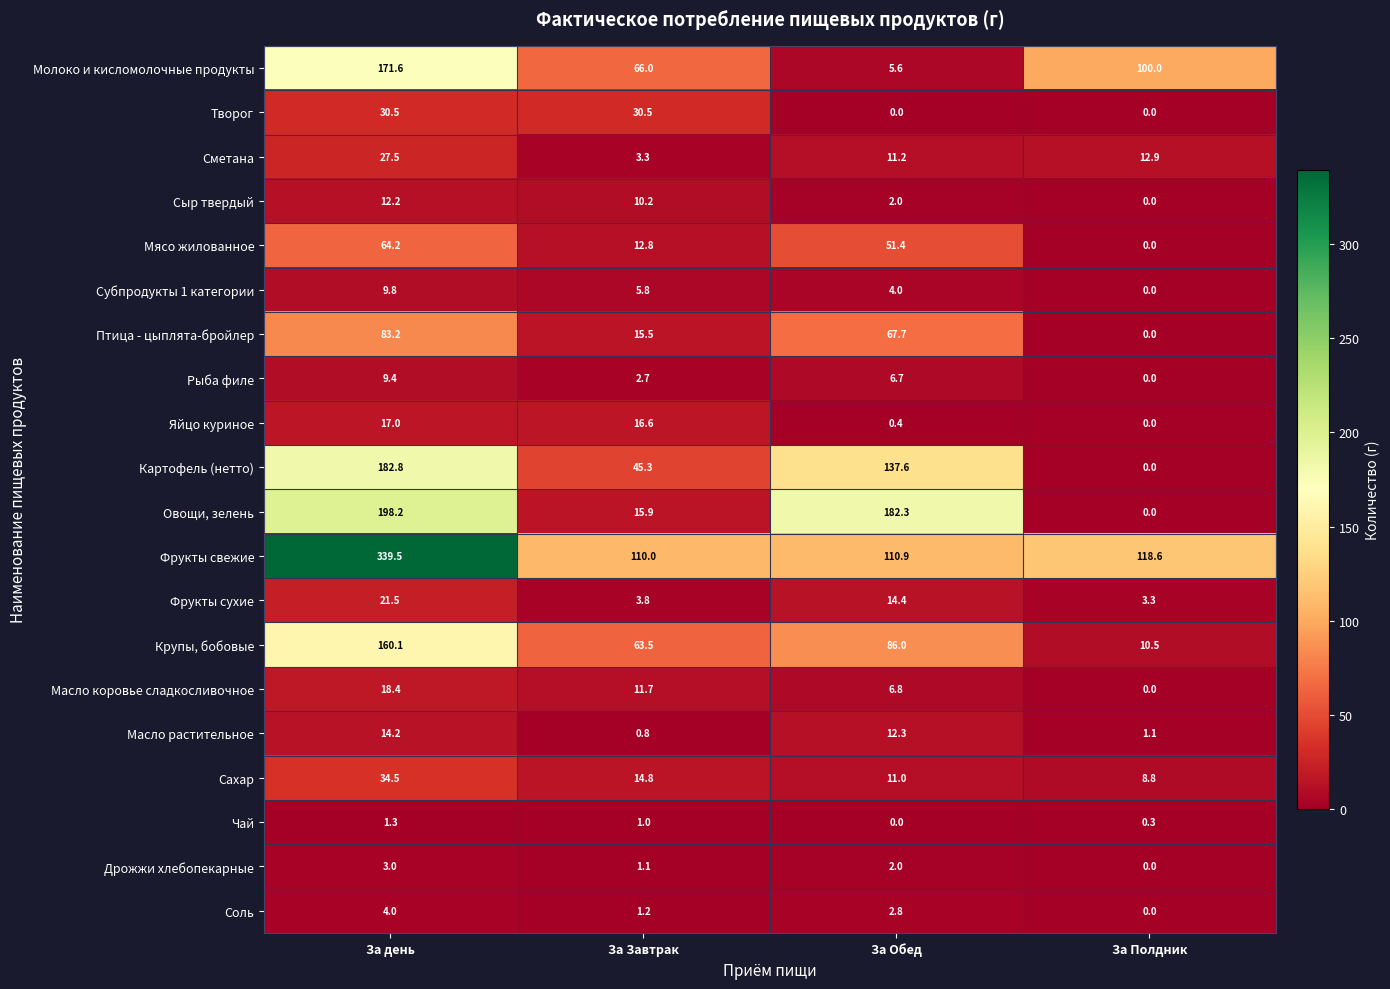

What is the total value across all series at За Завтрак?

432.5